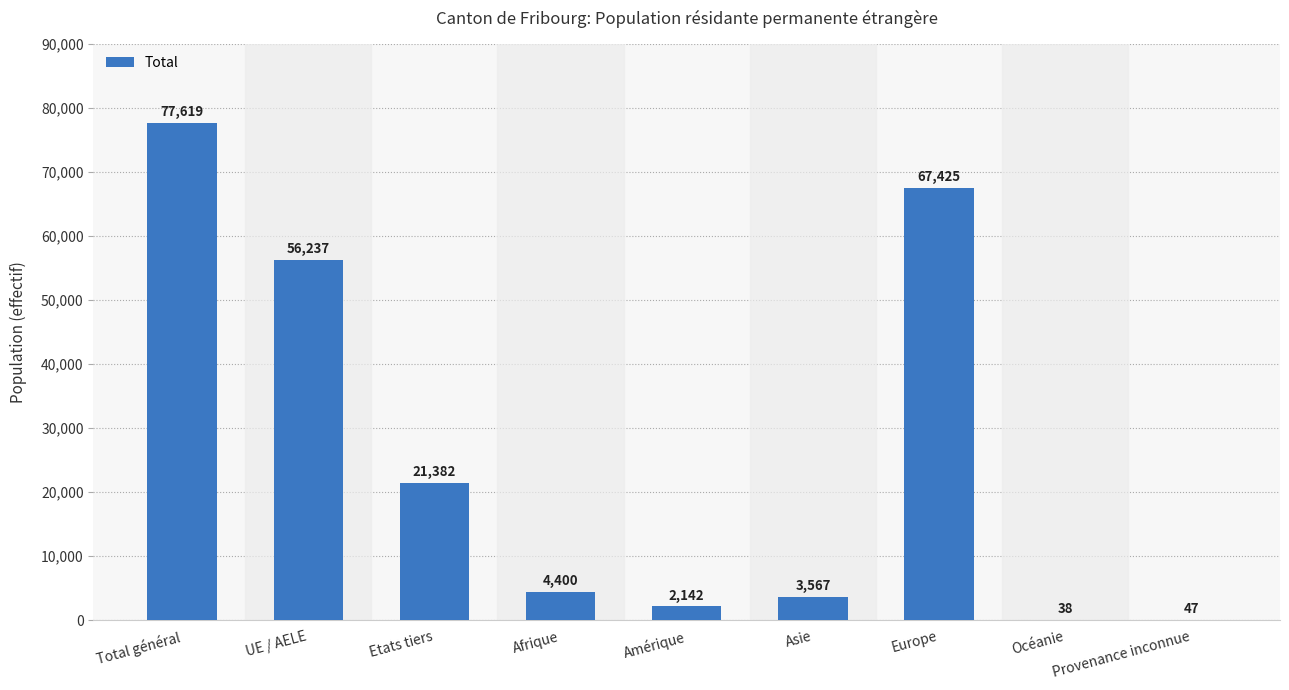

Approximately how many times larger is the value at Amérique compared to Océanie?

56.4